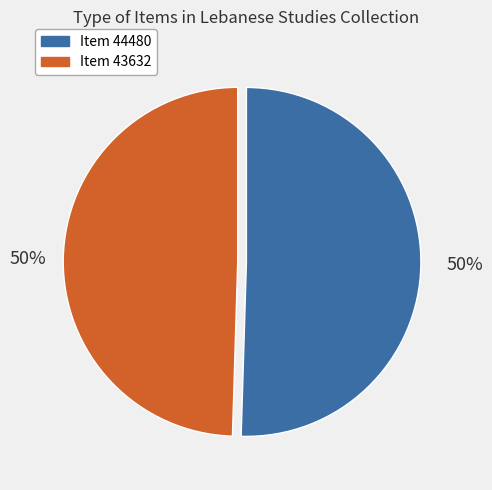

To the nearest percent, what is the average slice percentage?

50%